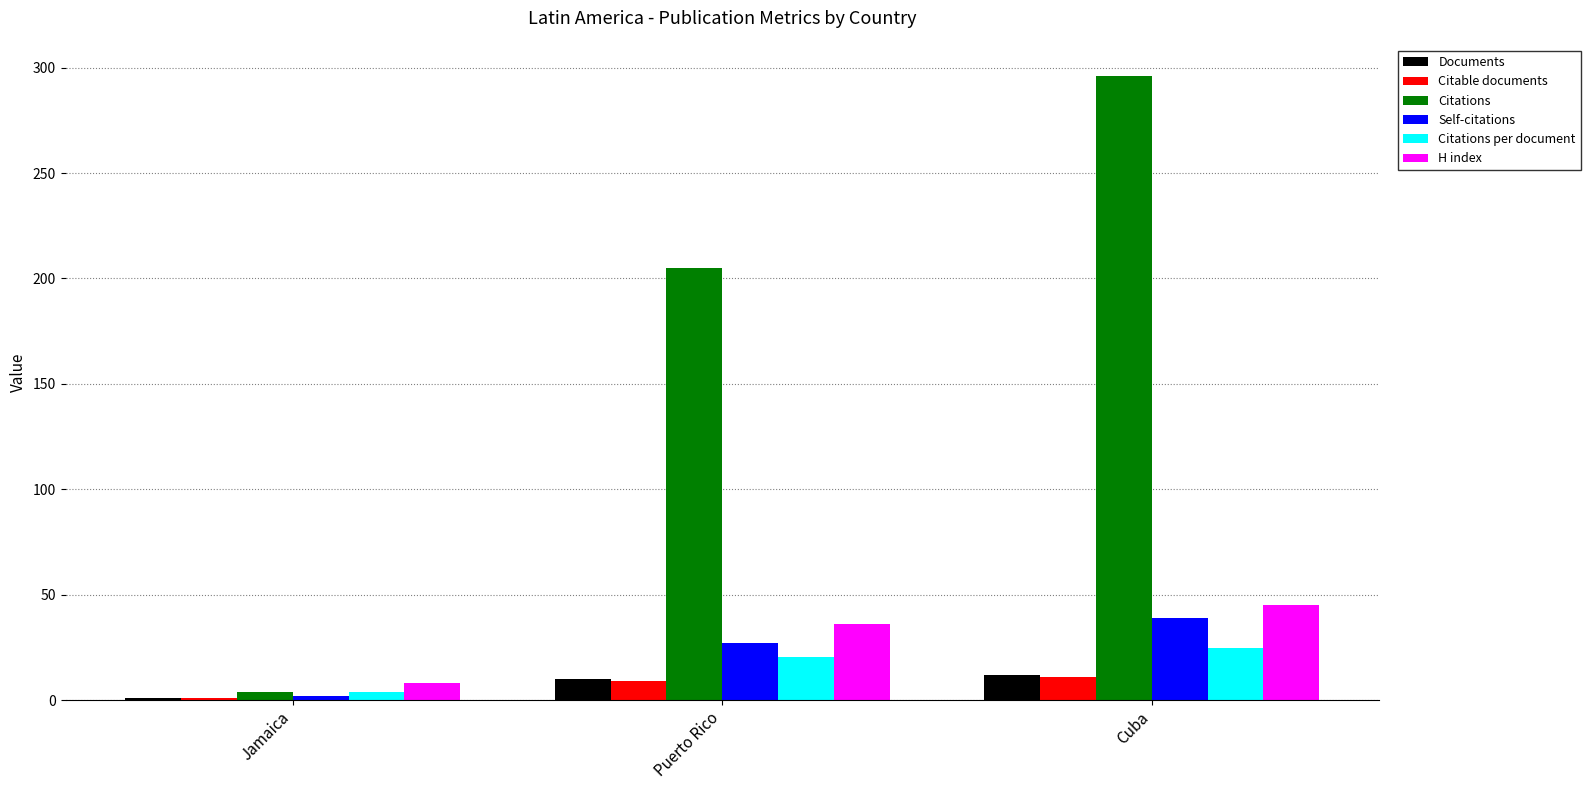

What is the smallest value displayed?

1.0